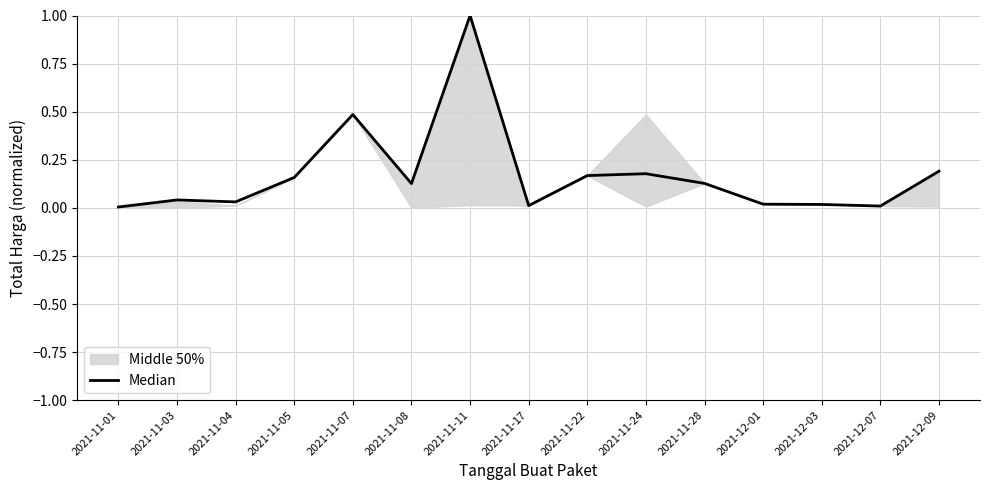

At which label is the value closest to 0?

2021-11-01